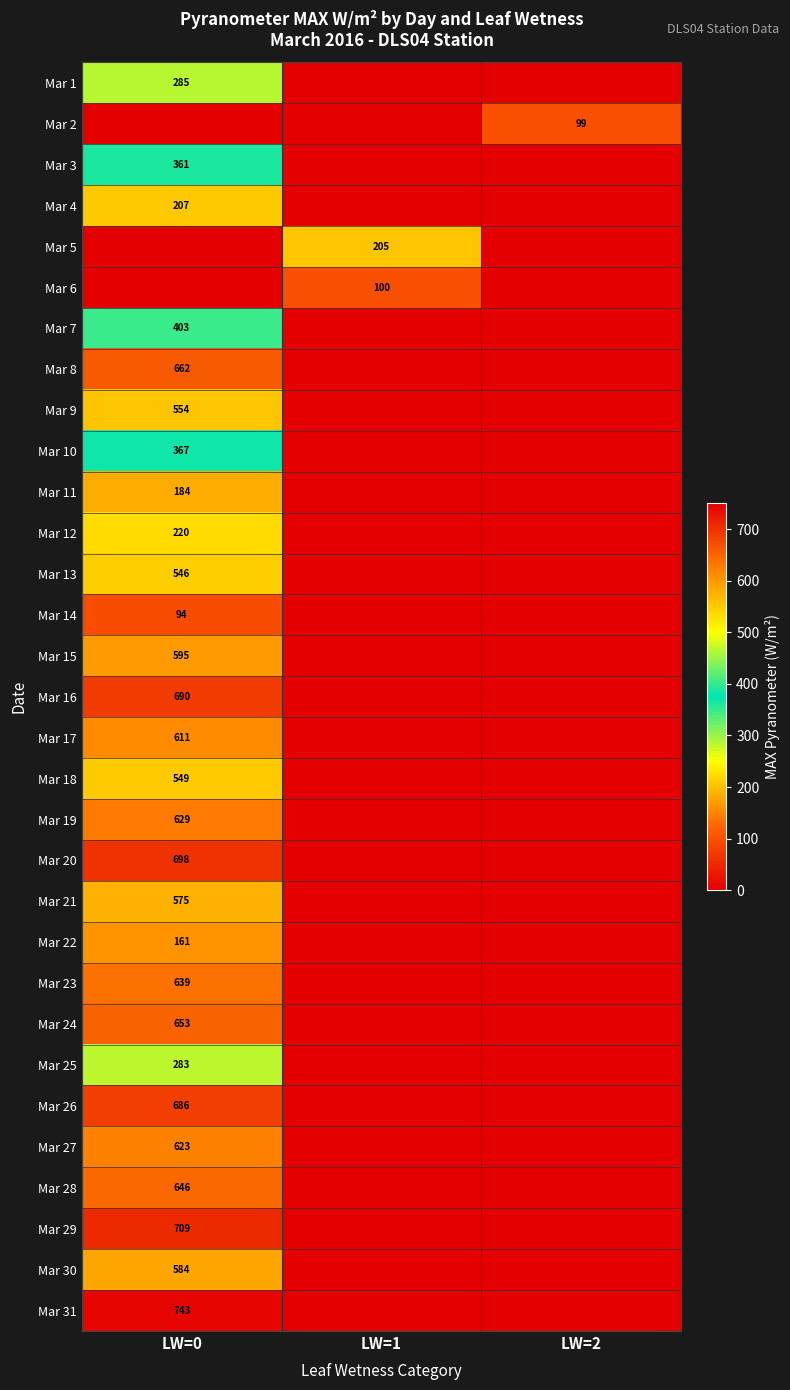

At how many categories does at least one series exceed 461?

1